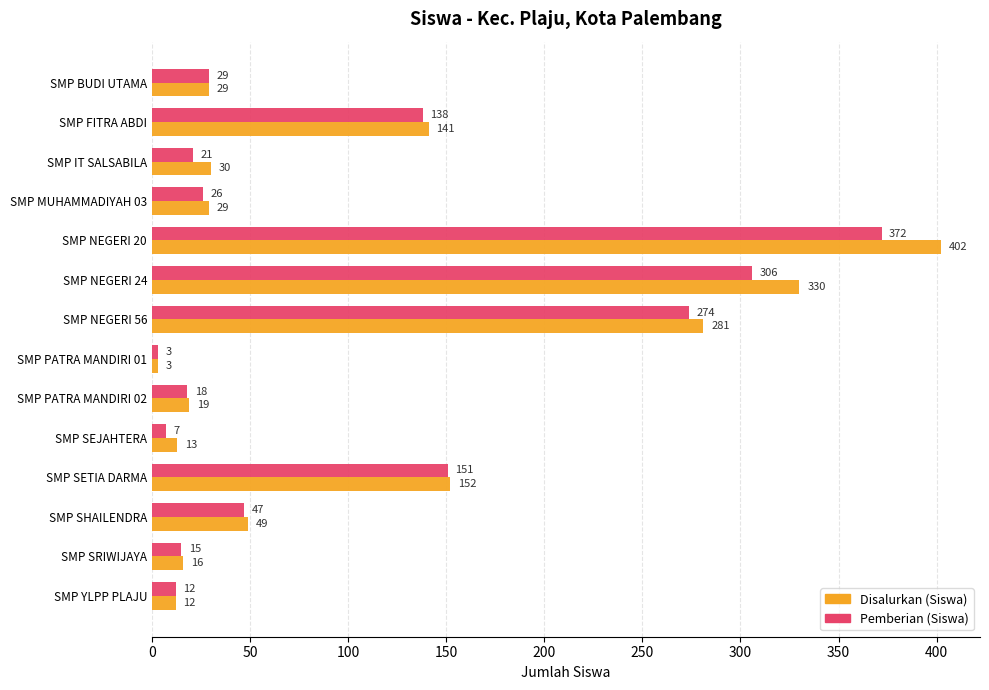

At which label is Disalurkan (Siswa) closest to 202?

SMP SETIA DARMA